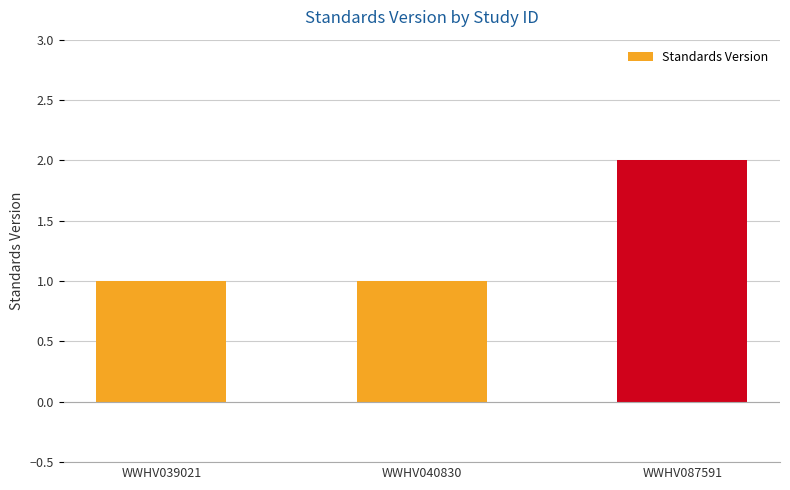

Is it true that the value at WWHV040830 is 1?

True